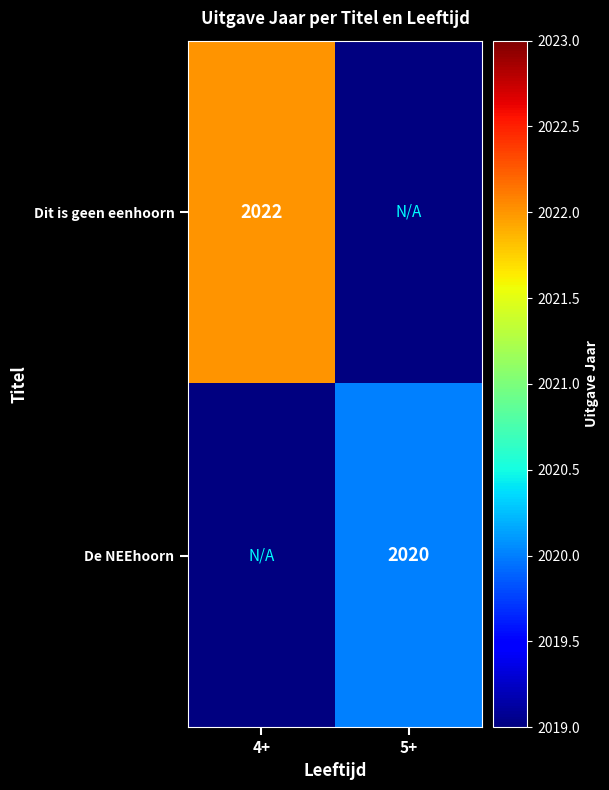

Which label corresponds to the largest value in the chart?

4+